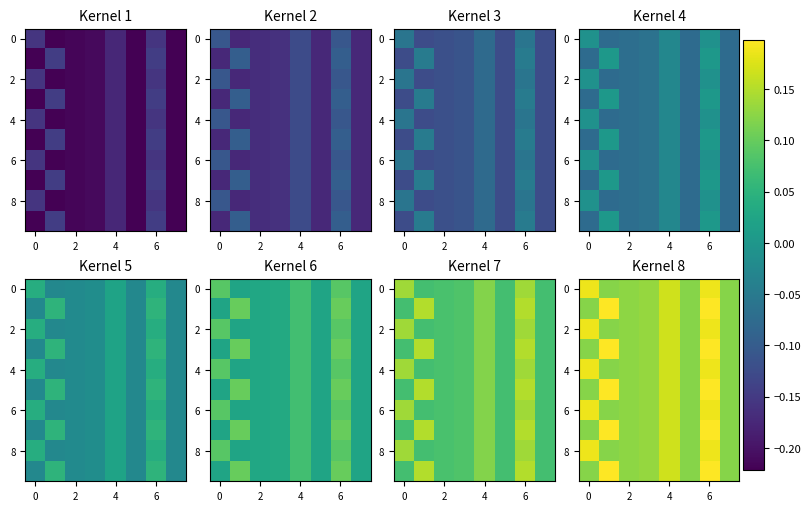

What is the total value across all series at 4?

1.7